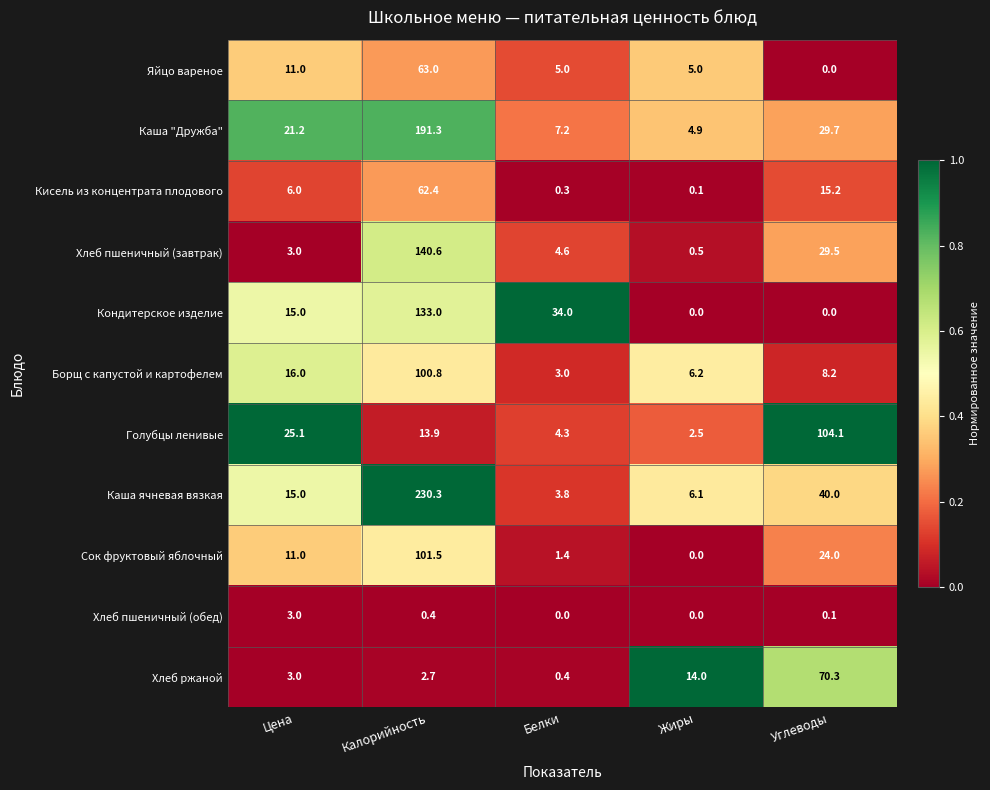

Rank the series by their maximum value, from lowest to highest.

Хлеб пшеничный (обед), Кисель из концентрата плодового, Яйцо вареное, Хлеб ржаной, Борщ с капустой и картофелем, Сок фруктовый яблочный, Голубцы ленивые, Кондитерское изделие, Хлеб пшеничный (завтрак), Каша "Дружба", Каша ячневая вязкая